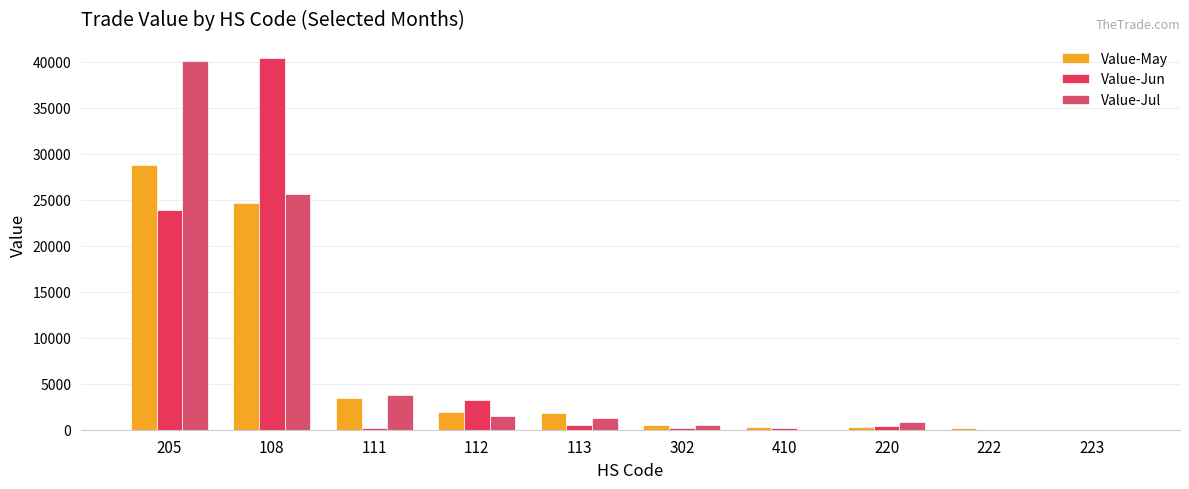

The Value-May series shows 3147 at 113. True or false?

False